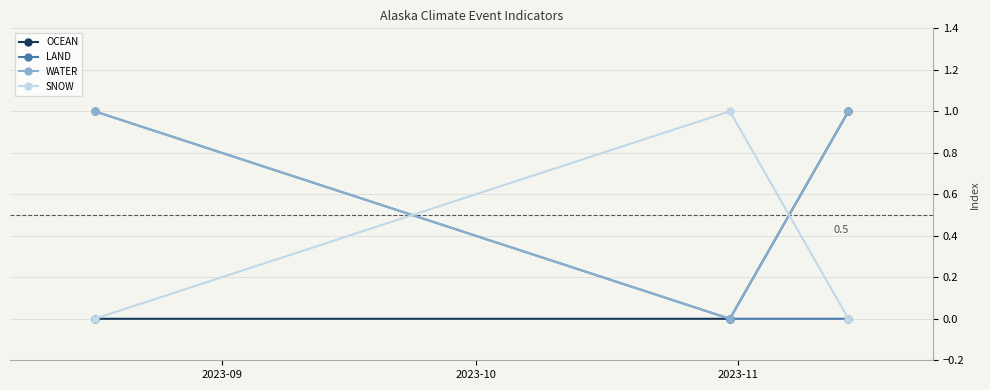

Reading left to right, extract all data points from this chart.

OCEAN: 0	0	1
LAND: 1	0	0
WATER: 1	0	1
SNOW: 0	1	0